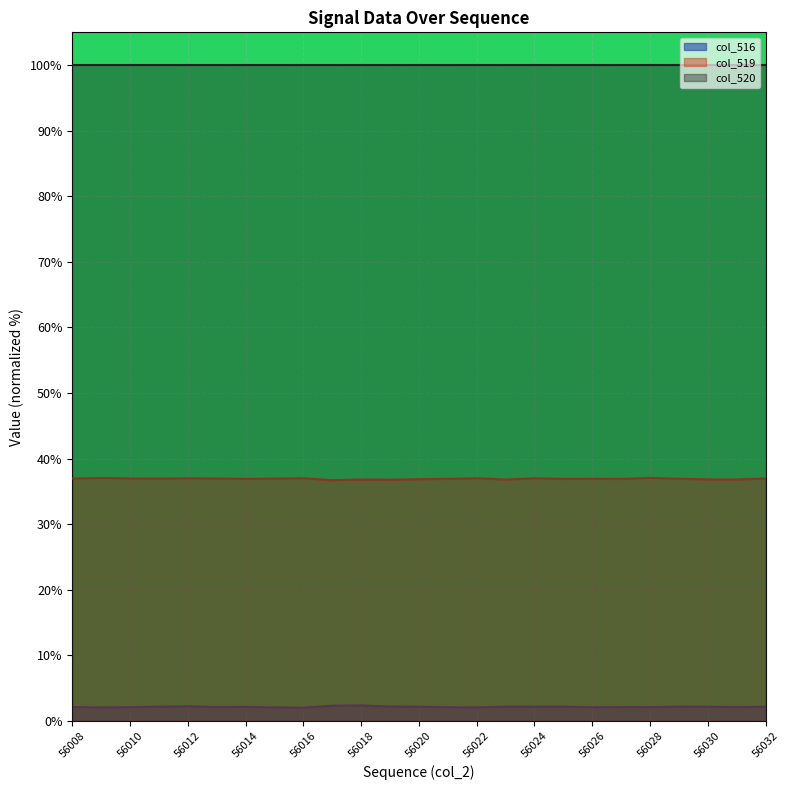

Rank the series by their maximum value, from highest to lowest.

col_520, col_519, col_516